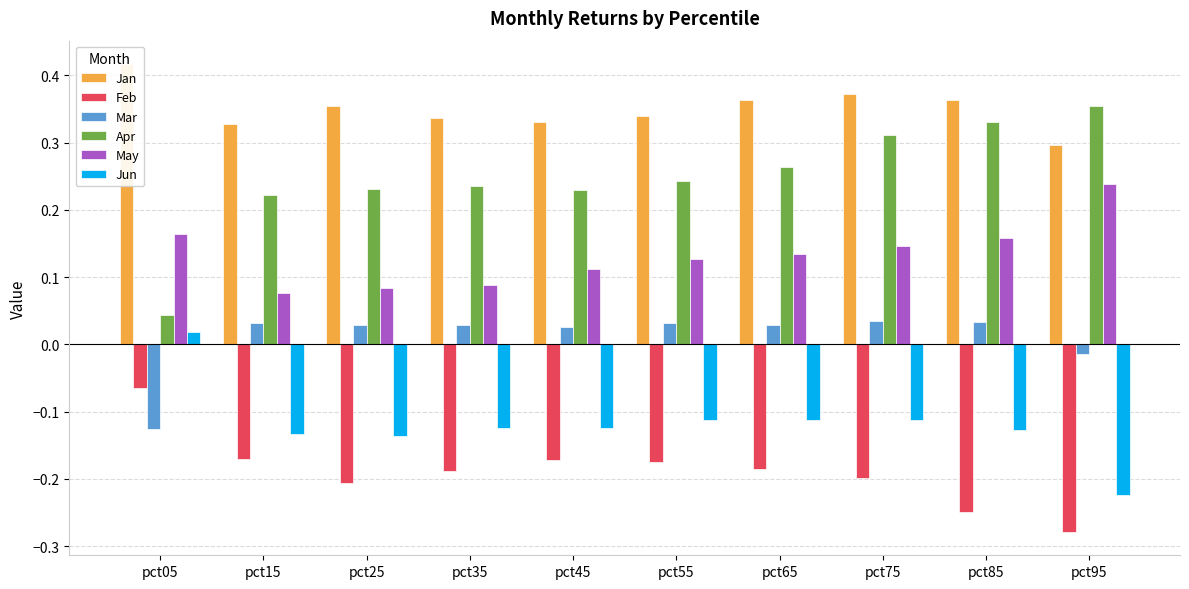

The Feb series shows -0.2 at pct85. True or false?

True